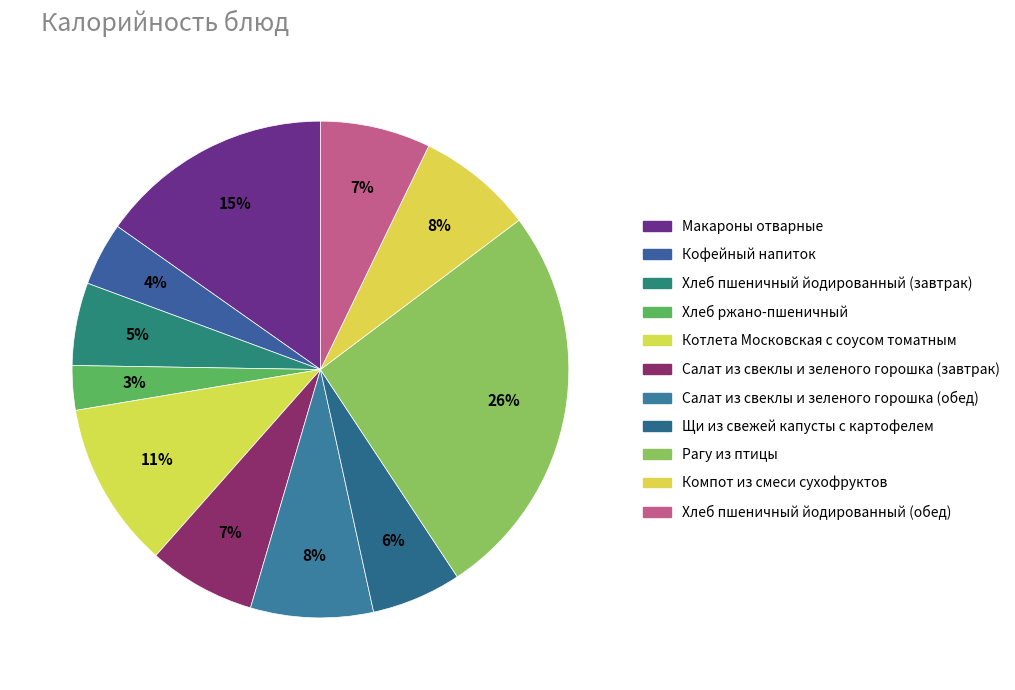

To the nearest percent, what is the combined percentage of Кофейный напиток and Салат из свеклы и зеленого горошка (завтрак)?

11%